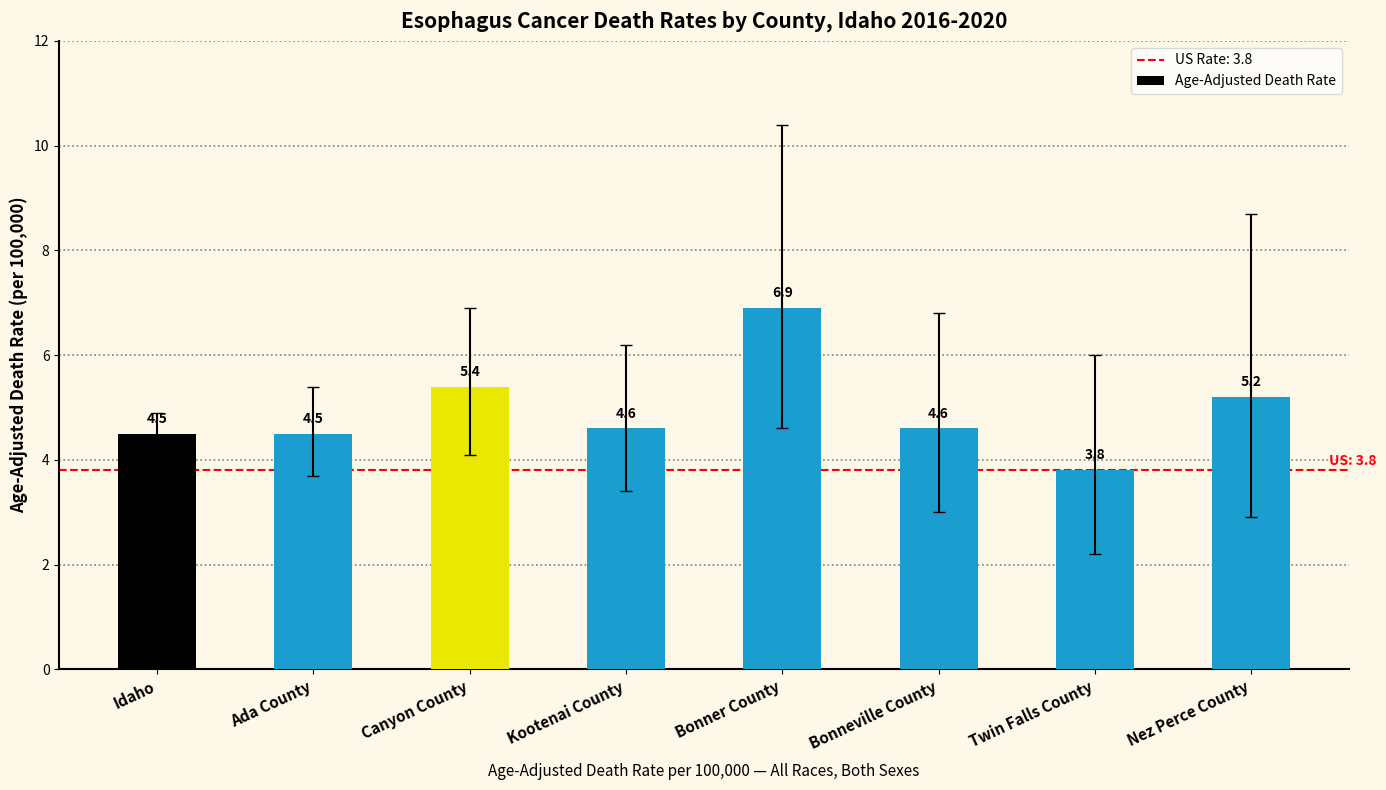

How many bars are there in total?

8